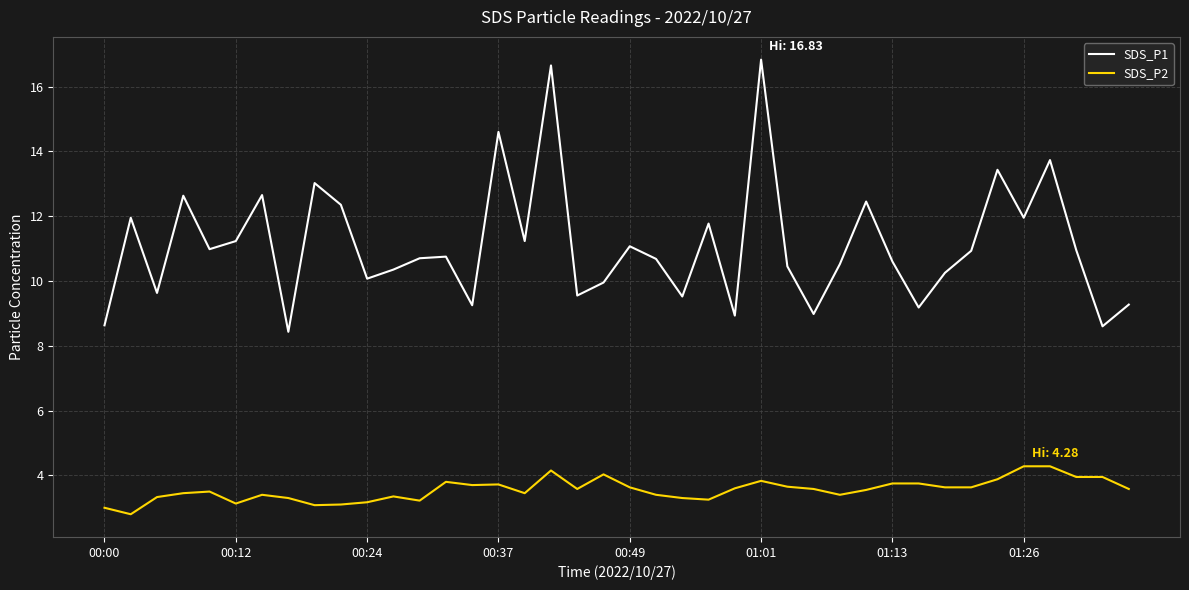

List the series in order of their peak value, lowest first.

SDS_P2, SDS_P1